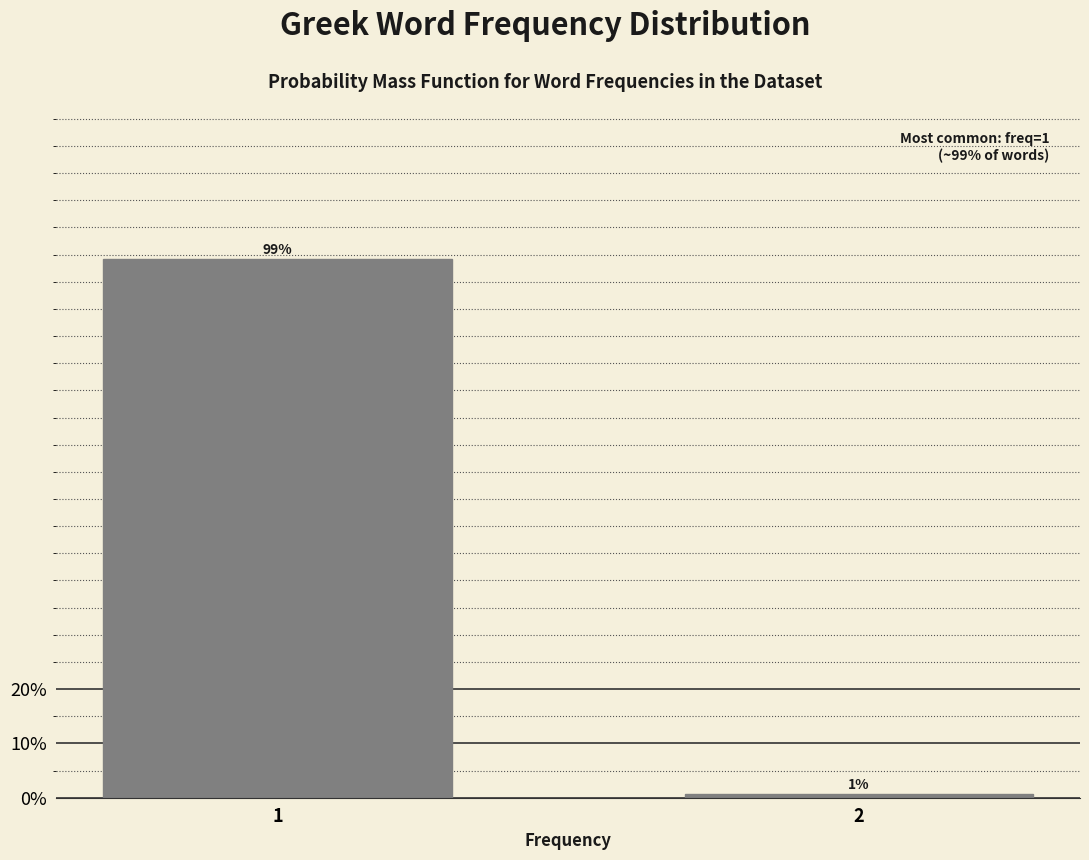

Rank the categories by value from lowest to highest.

2, 1